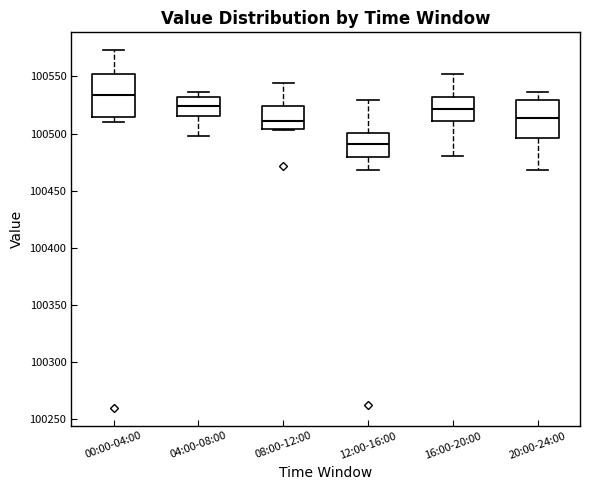

Reading left to right, read every box against the y-axis: the position of its median line, the range the box covers, and the ends of its whiskers. The values are not printed on the chart, so give them approximately, as read against the axis.

00:00-04:00: median 100535, box 100515 to 100550, whiskers 100510 to 100575
04:00-08:00: median 100525, box 100515 to 100530, whiskers 100500 to 100535
08:00-12:00: median 100510, box 100505 to 100525, whiskers 100505 to 100545
12:00-16:00: median 100490, box 100480 to 100500, whiskers 100470 to 100530
16:00-20:00: median 100520, box 100510 to 100530, whiskers 100480 to 100550
20:00-24:00: median 100515, box 100495 to 100530, whiskers 100470 to 100535